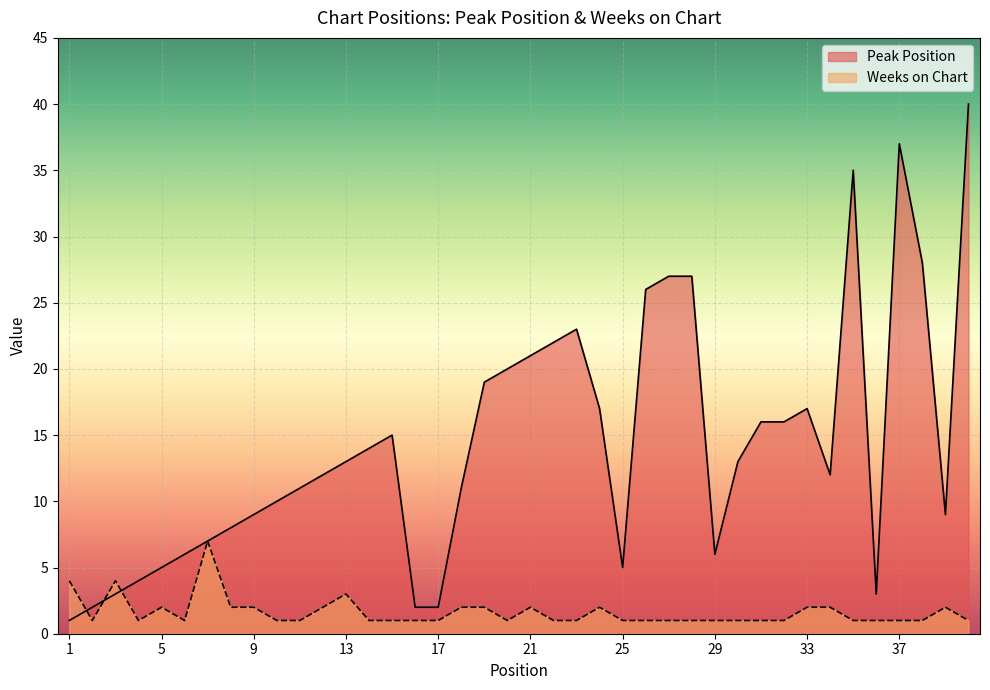

Where is Peak Position nearest to the value 20?

20